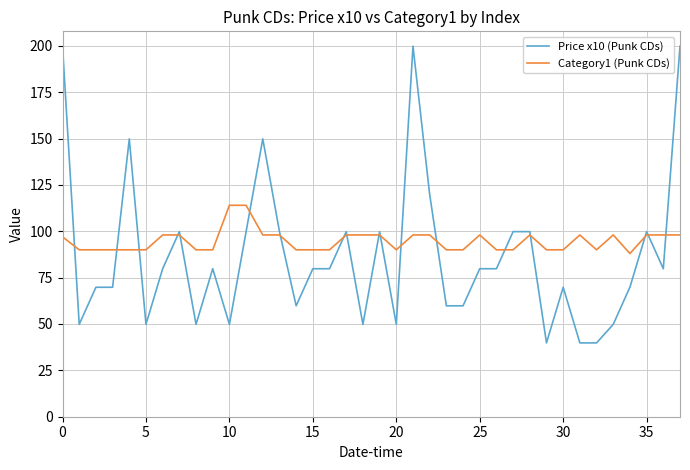

Which series has the largest total across all categories?

Category1 (Punk CDs)